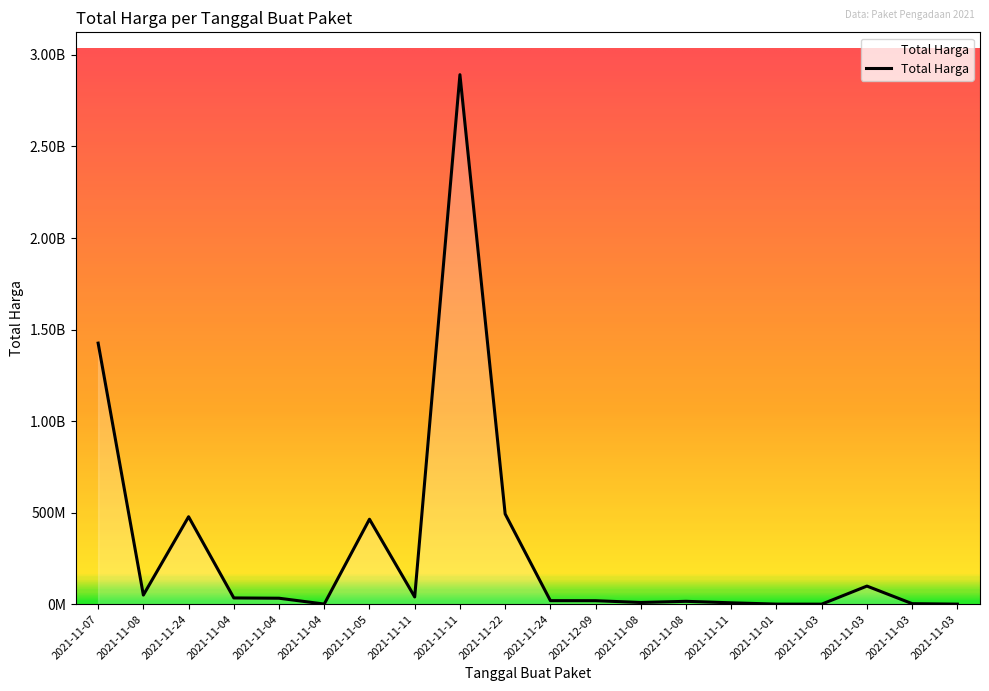

Does the chart have visible grid lines?

No